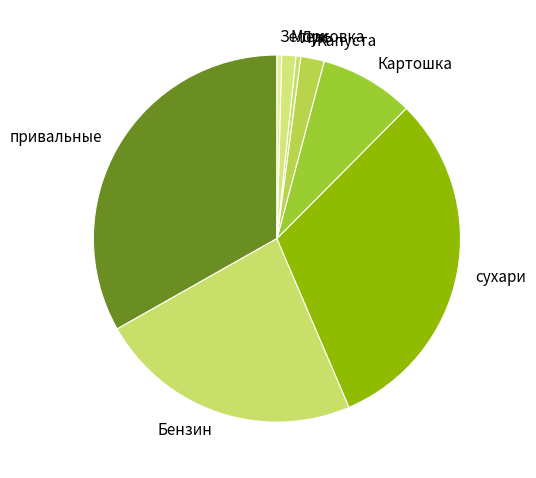

Is there any slice that represents more than half of the pie?

No